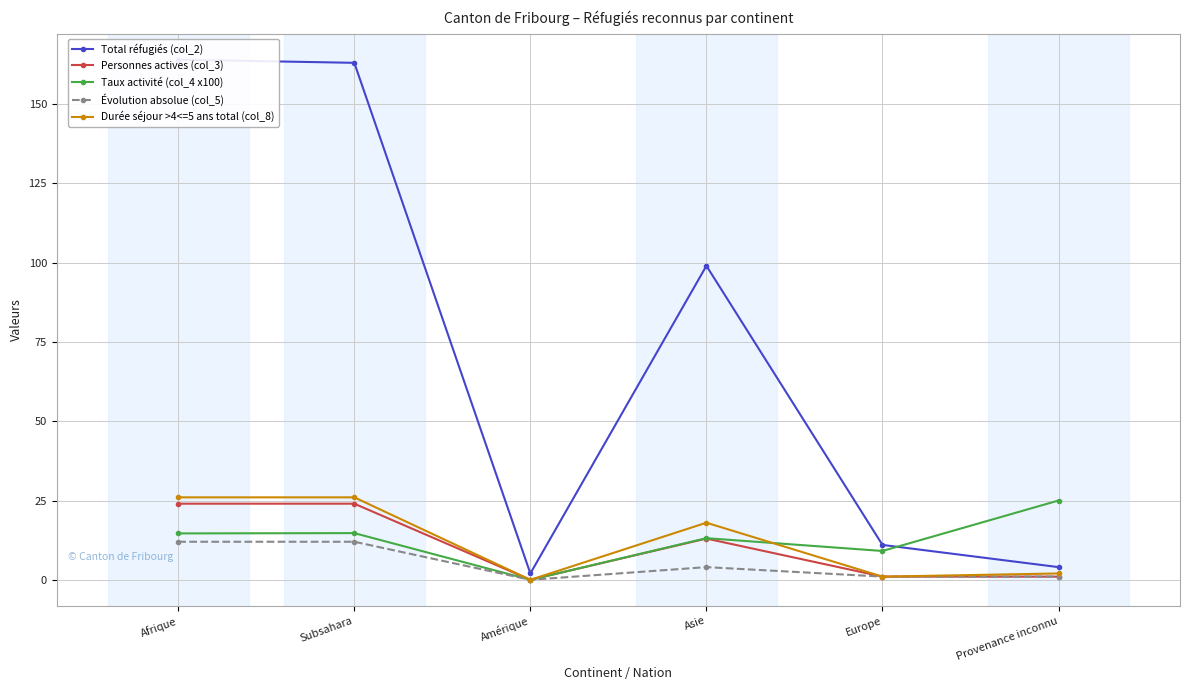

At how many categories does at least one series exceed 88?

3